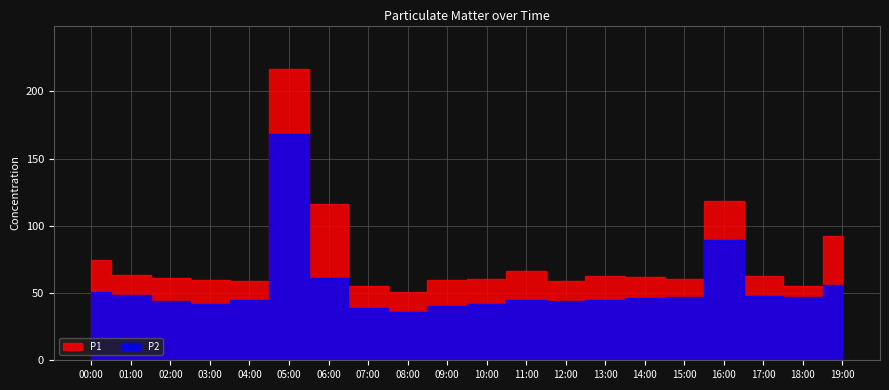

List the labels in order of P2 value, largest first.

05:00, 16:00, 06:00, 19:00, 00:00, 01:00, 17:00, 15:00, 18:00, 14:00, 13:00, 04:00, 11:00, 12:00, 02:00, 10:00, 03:00, 09:00, 07:00, 08:00